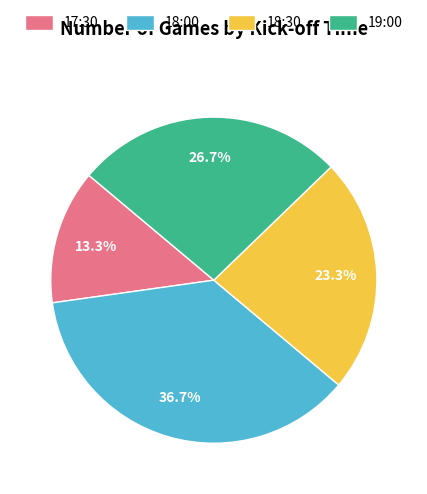

Does any single category account for the majority?

No